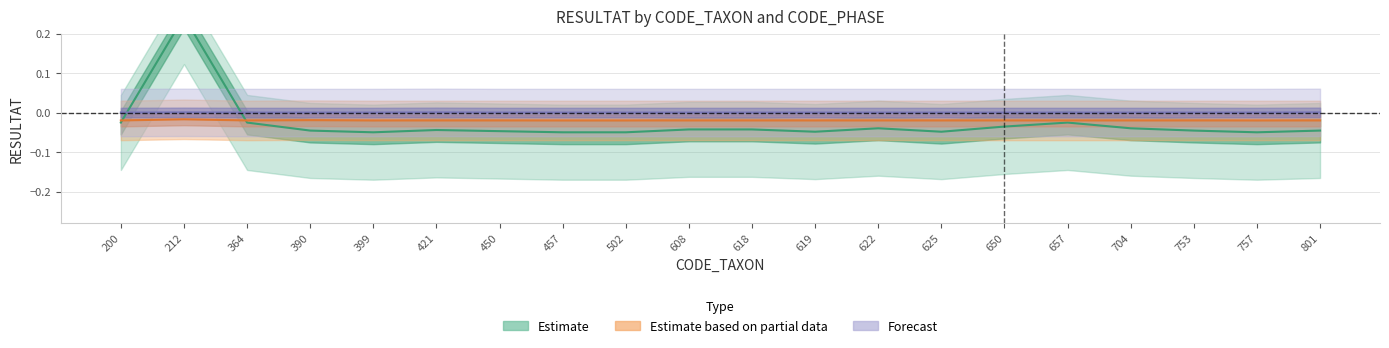

True or false: RESULTAT_C has a value of 0.0 at 457.

True